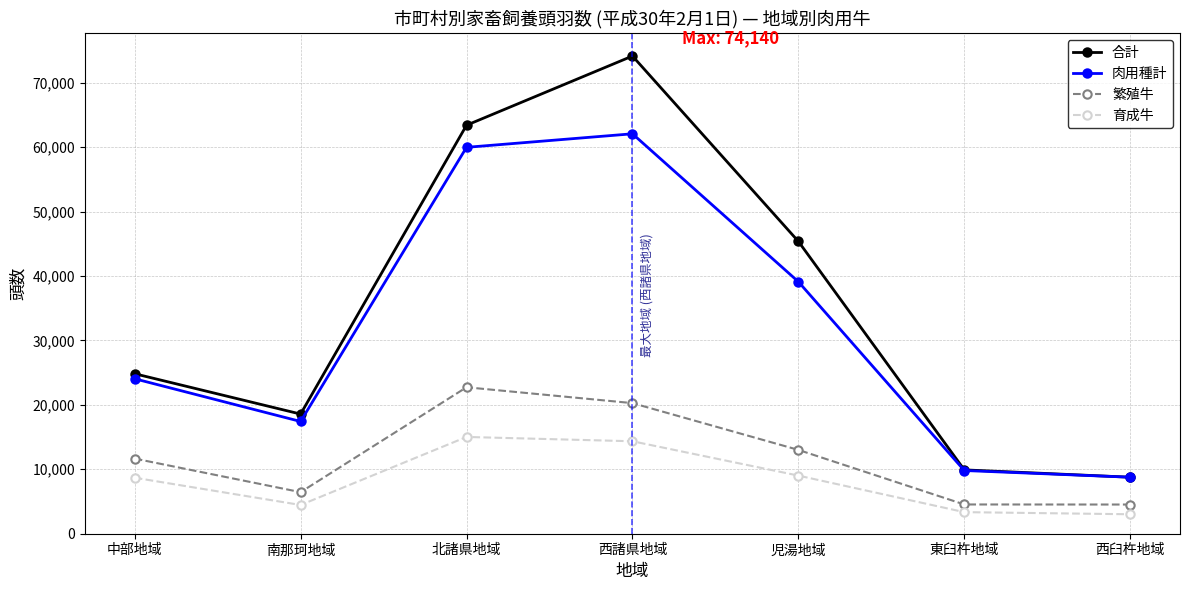

How many data points does each series have?

7